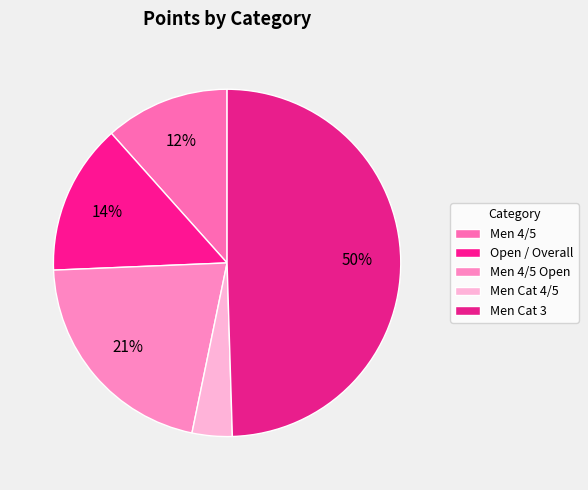

Count the number of slices in the pie.

5